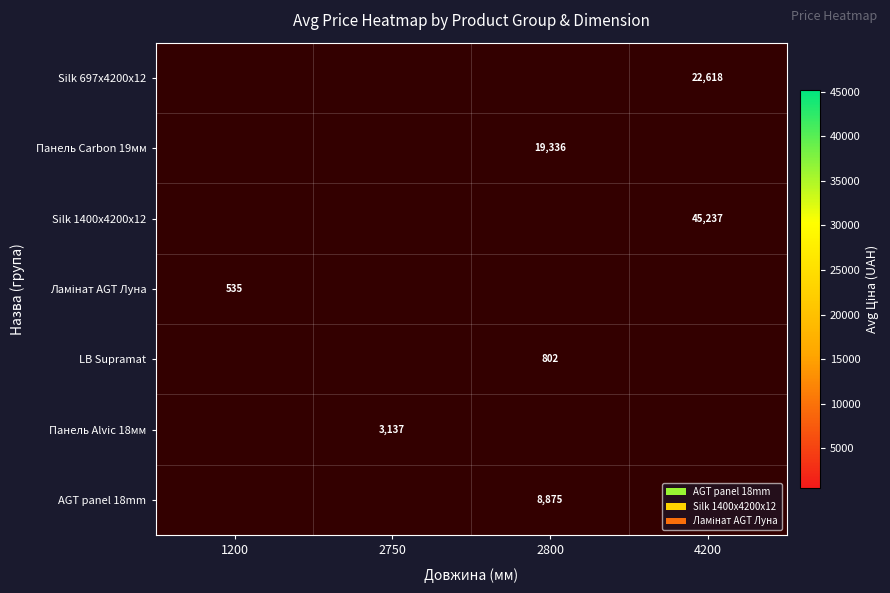

The AGT panel 18mm series shows 1851.7 at 2800. True or false?

False